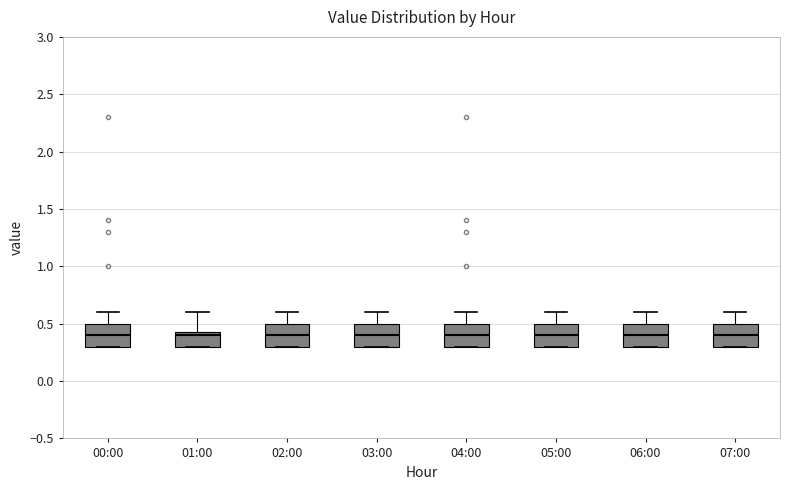

Where is the lower edge of the box for 04:00 on the y-axis? The values are not printed on the chart, so give them approximately, as read against the axis.

0.30